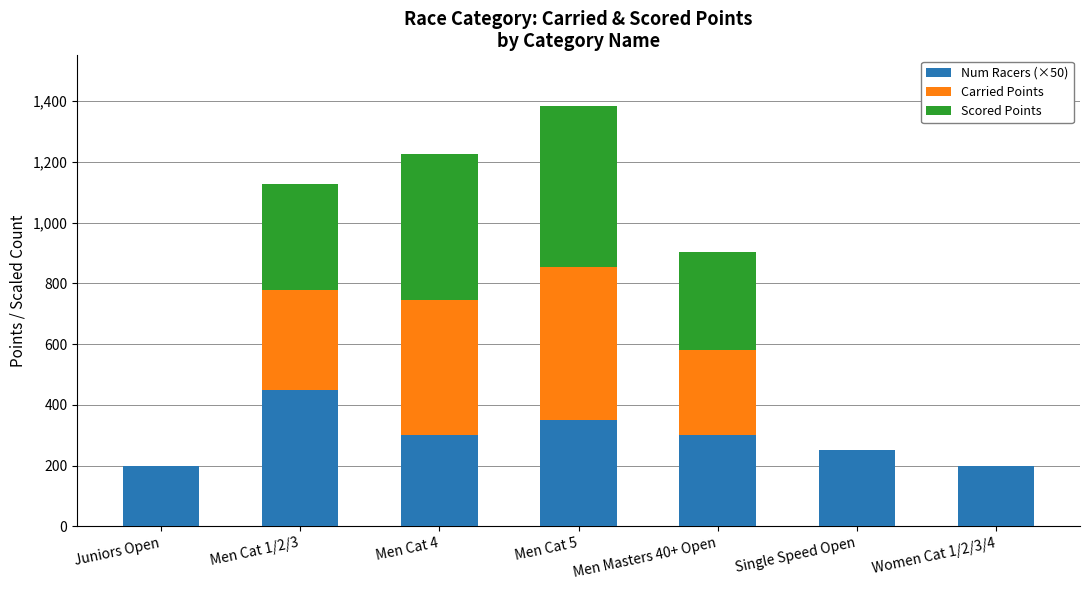

At which category is the sum across all series the highest?

Men Cat 5